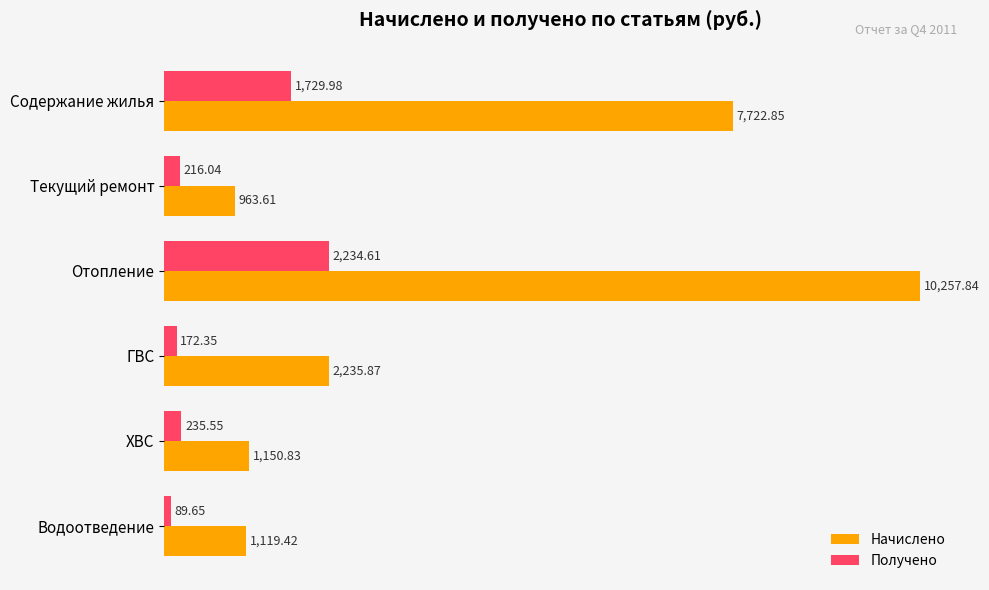

What are all the series names shown in the legend?

Начислено, Получено